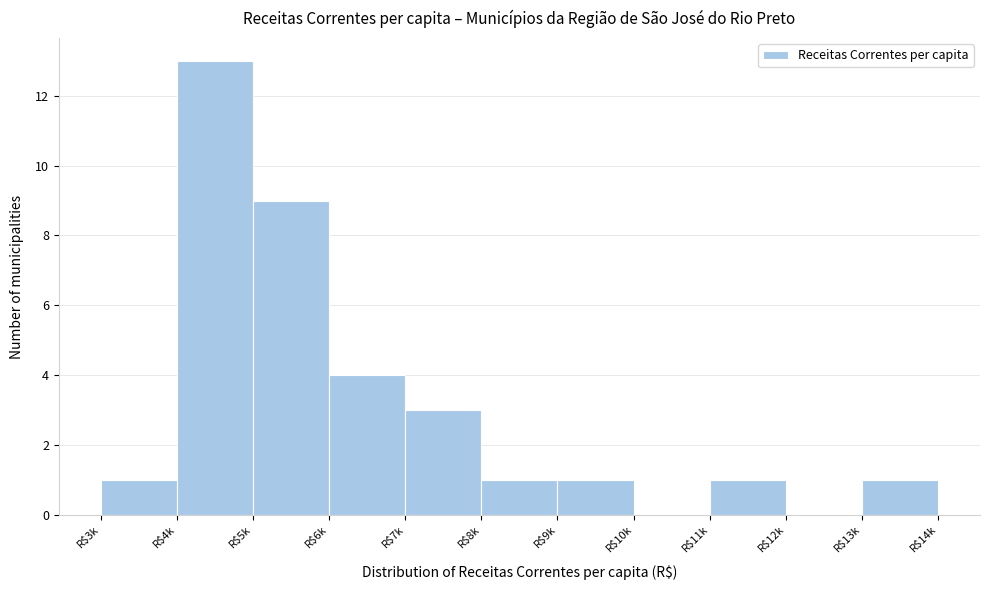

True or false: the data shows 4 at R$6k.

True